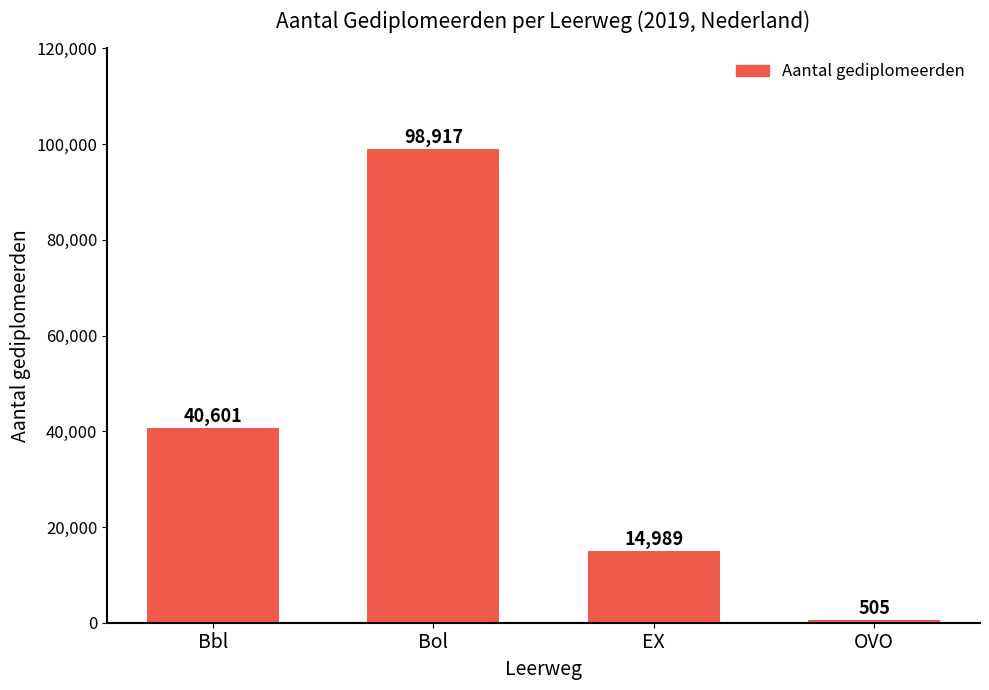

At which category does the chart reach its minimum across all series?

OVO